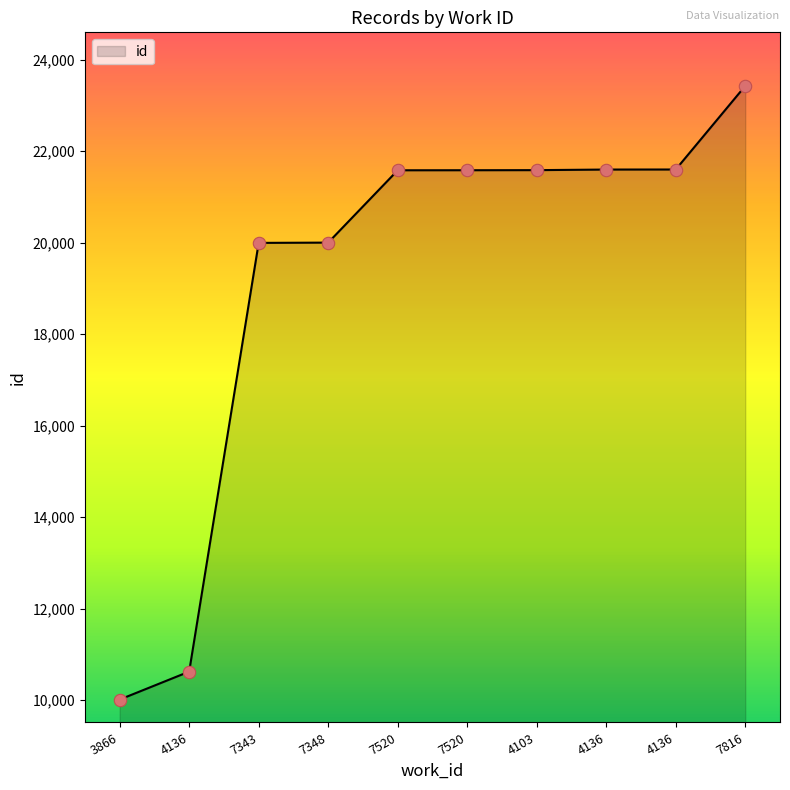

What is the change in value from 7343 to 7520?

+1588